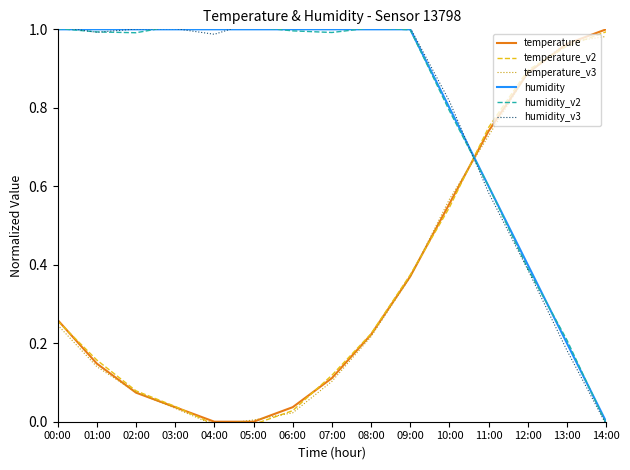

After their last crossing, which series has the higher values: temperature_v2 or humidity_v3?

temperature_v2